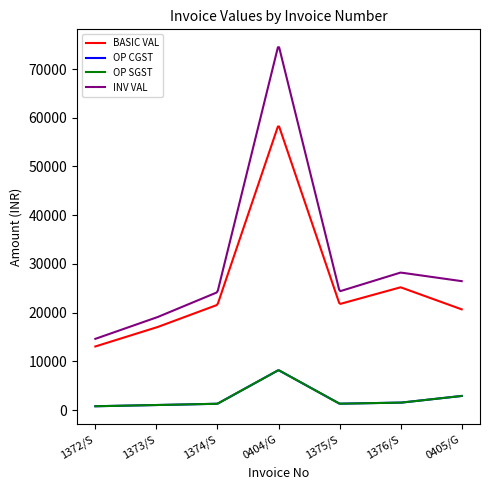

Does the chart have visible grid lines?

No